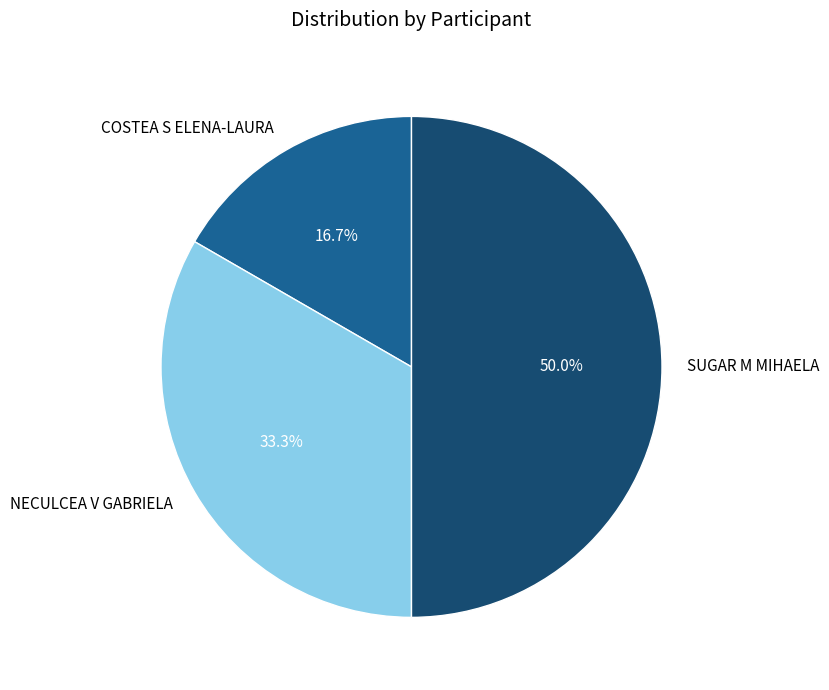

How many segments does this pie chart have?

3